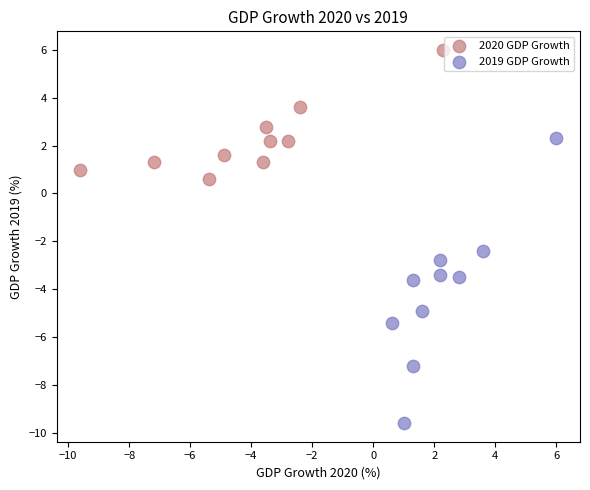

What are all the series names shown in the legend?

2020 GDP Growth, 2019 GDP Growth